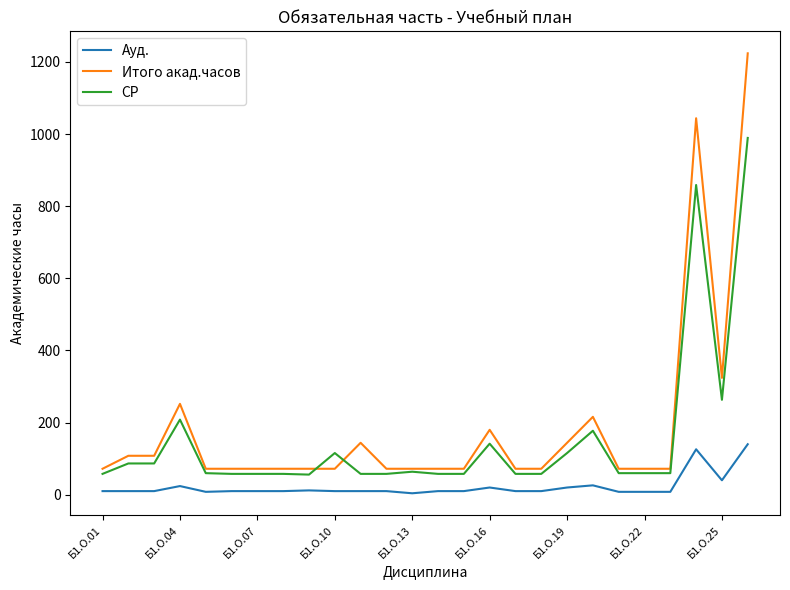

How many values in the СР series exceed 59?

15